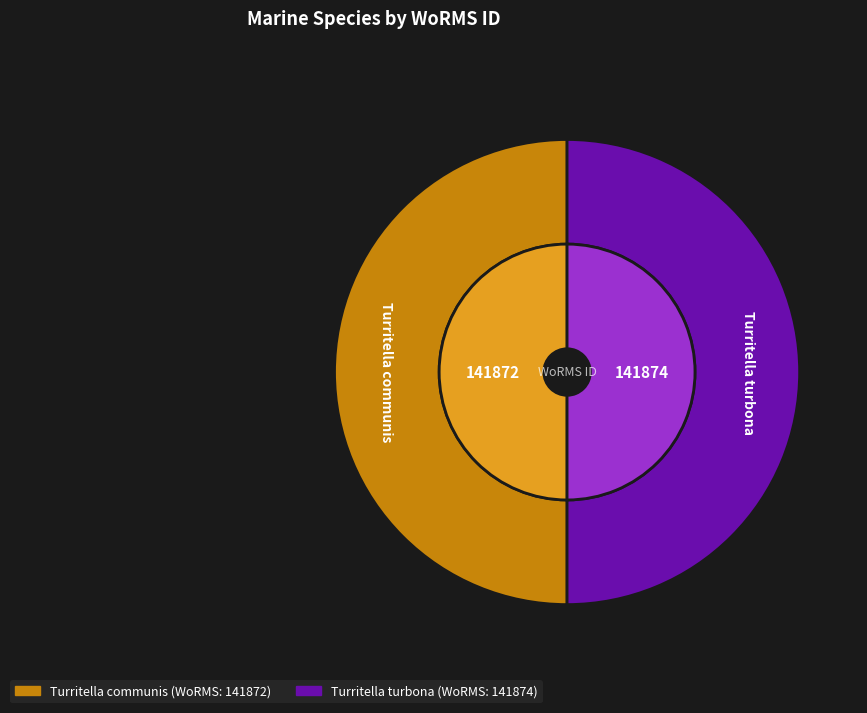

Rank the categories by value from highest to lowest.

Turritella turbona, Turritella communis